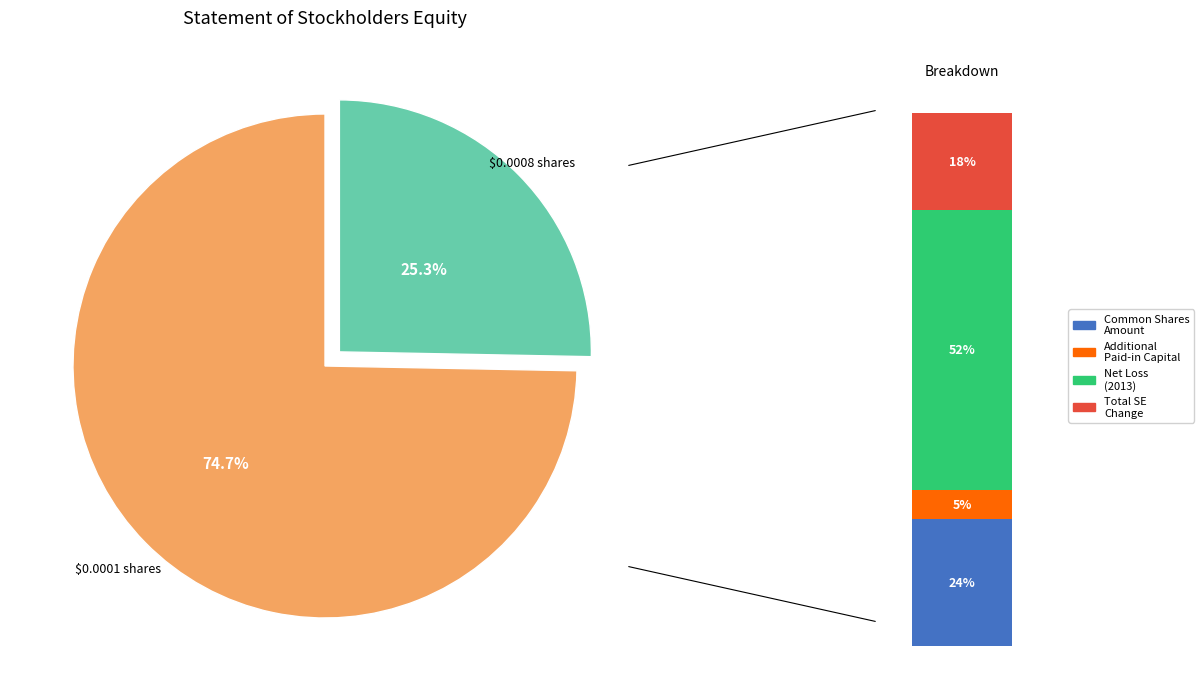

What portion of the pie excludes Shares issued for cash at $0.0001?

25.3%